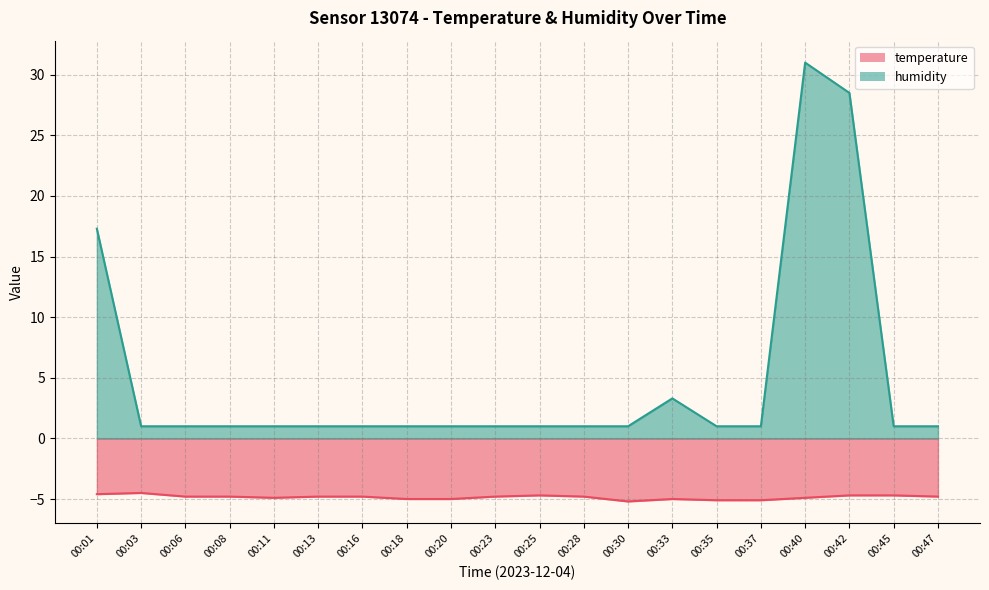

What is the average value of the humidity_line series?

4.8